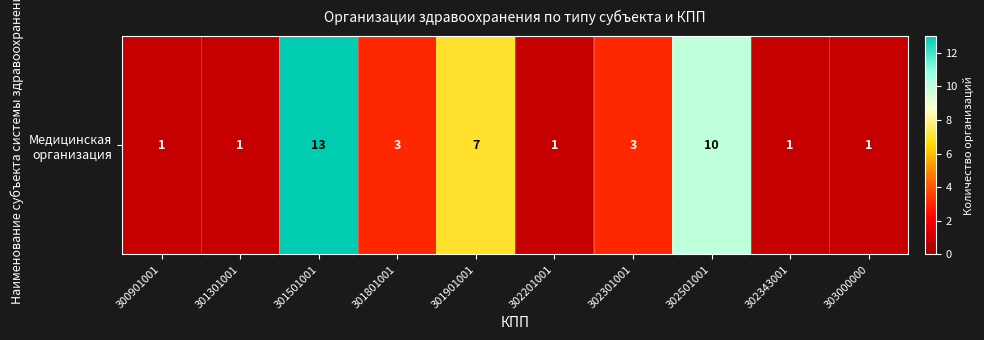

How many series are shown in this chart?

1